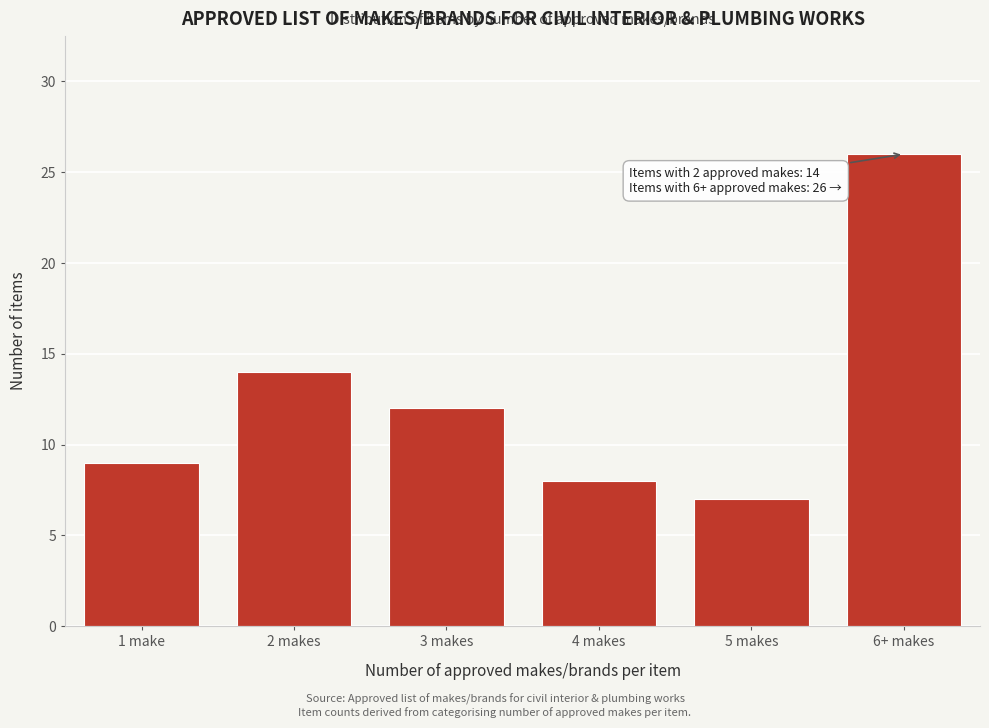

Reading left to right, extract all data points from this chart.

1 make=9	2 makes=14	3 makes=12	4 makes=8	5 makes=7	6+ makes=26